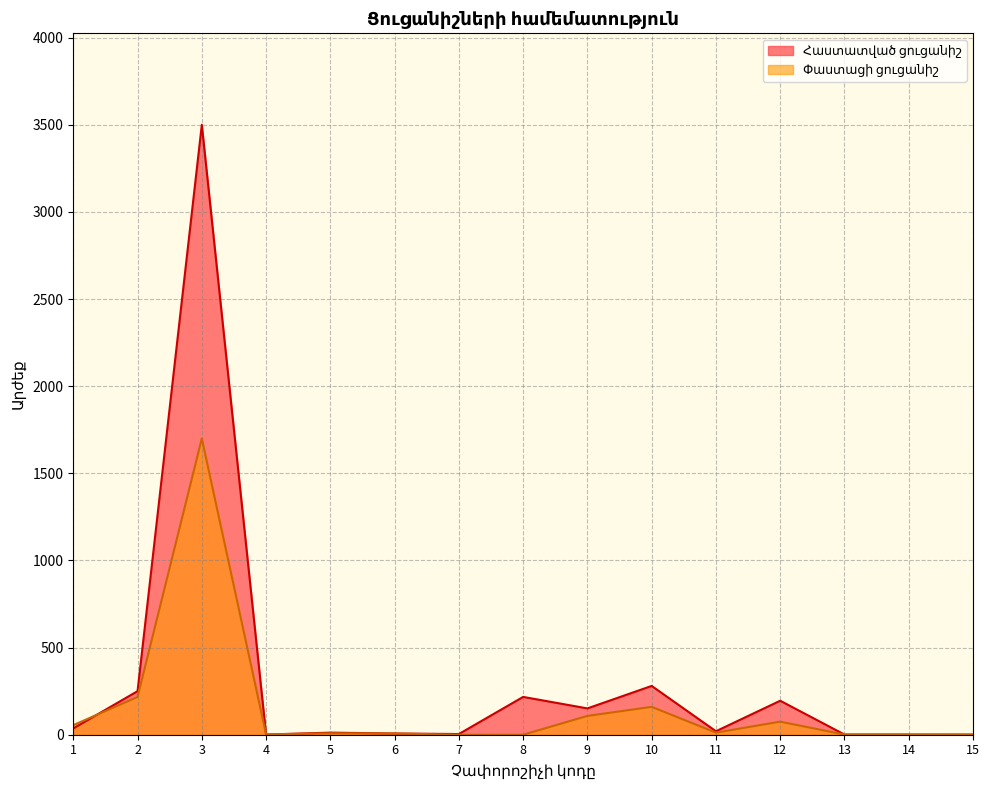

True or false: Հաստատված ցուցանիշ has a value of 112 at 12.

False